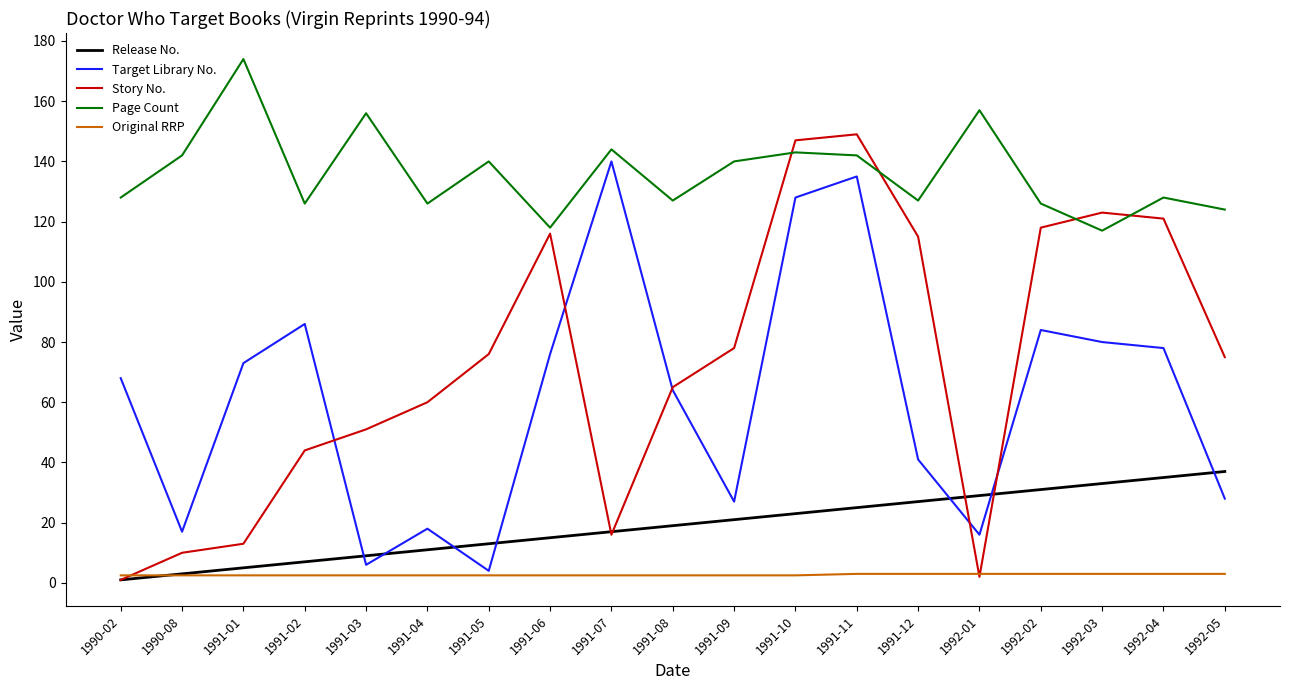

What is the highest value of the Release No. series?

37.0